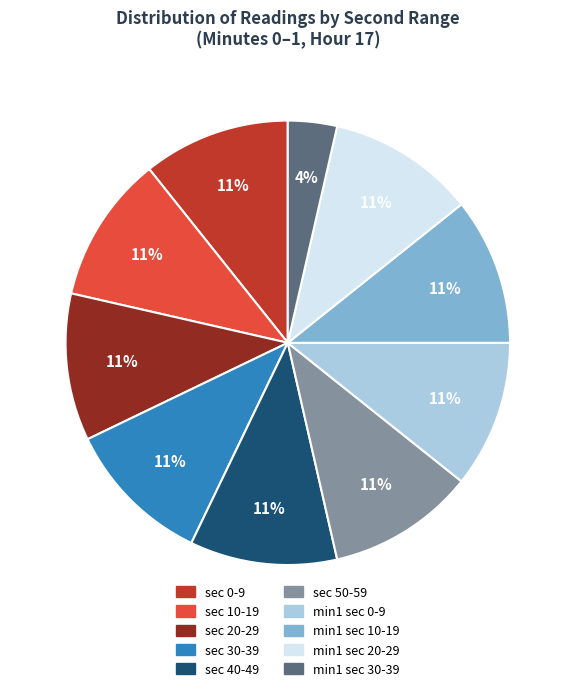

The sec 40-49 slice represents 1% of the pie. True or false?

False